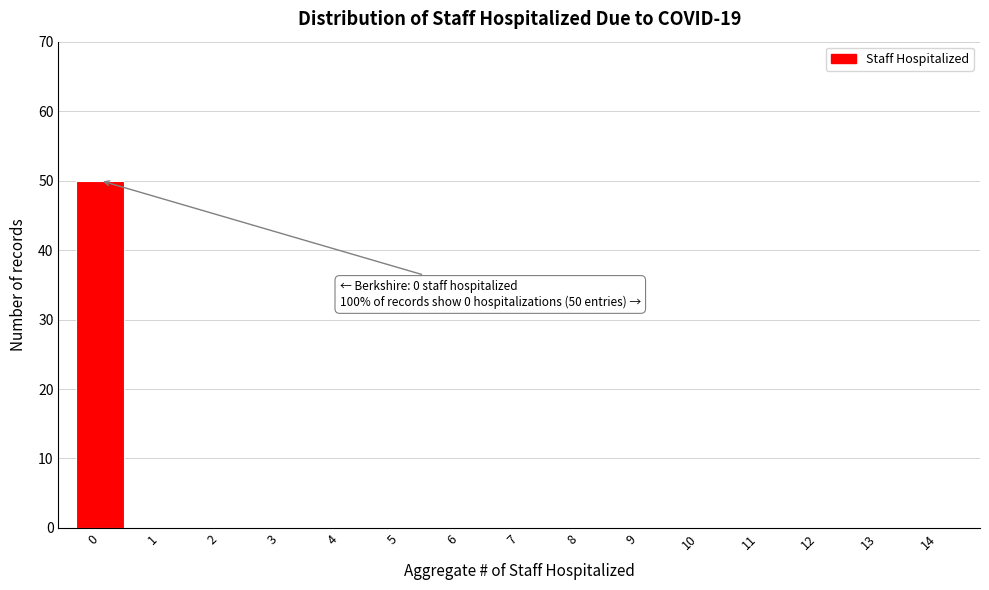

Reading left to right, extract all data points from this chart.

0=50	1=0	2=0	3=0	4=0	5=0	6=0	7=0	8=0	9=0	10=0	11=0	12=0	13=0	14=0